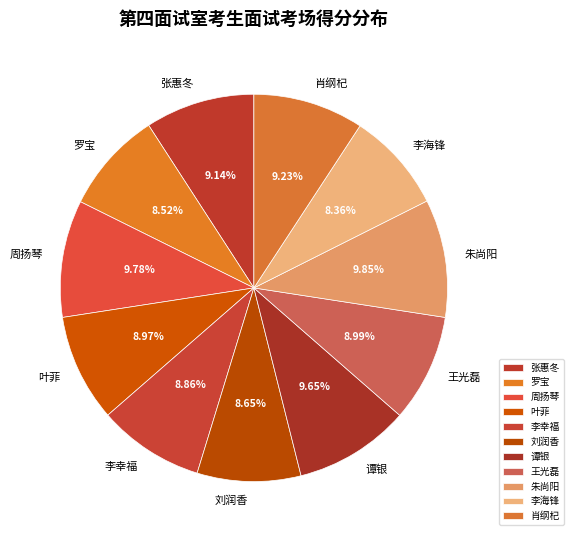

Is 谭银 the majority of the pie?

No